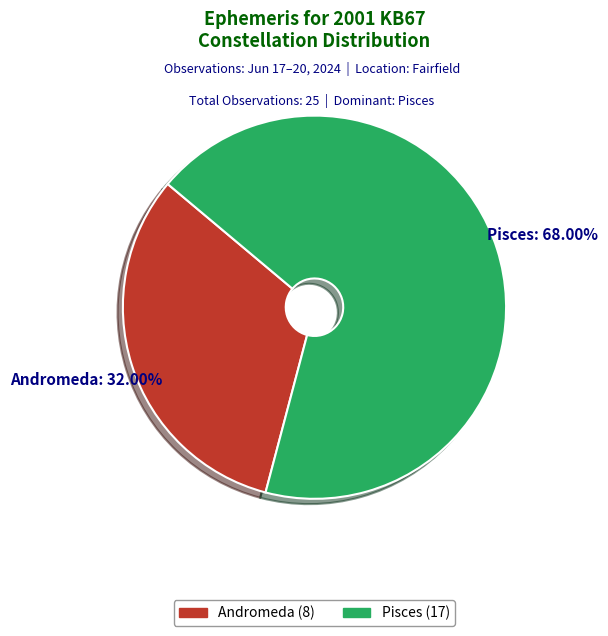

How many segments does this pie chart have?

2